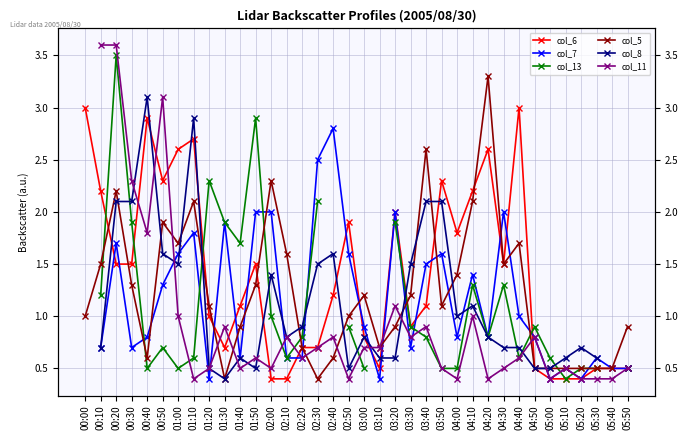

True or false: col_6 has more than 2 points higher than both neighbors.

True